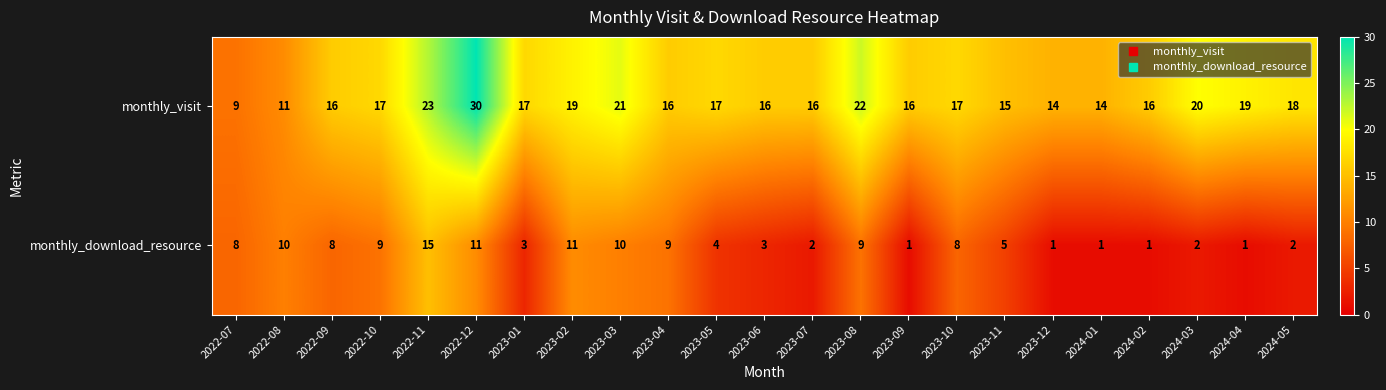

Read the monthly_visit value at 2023-08, to the nearest 5.

20